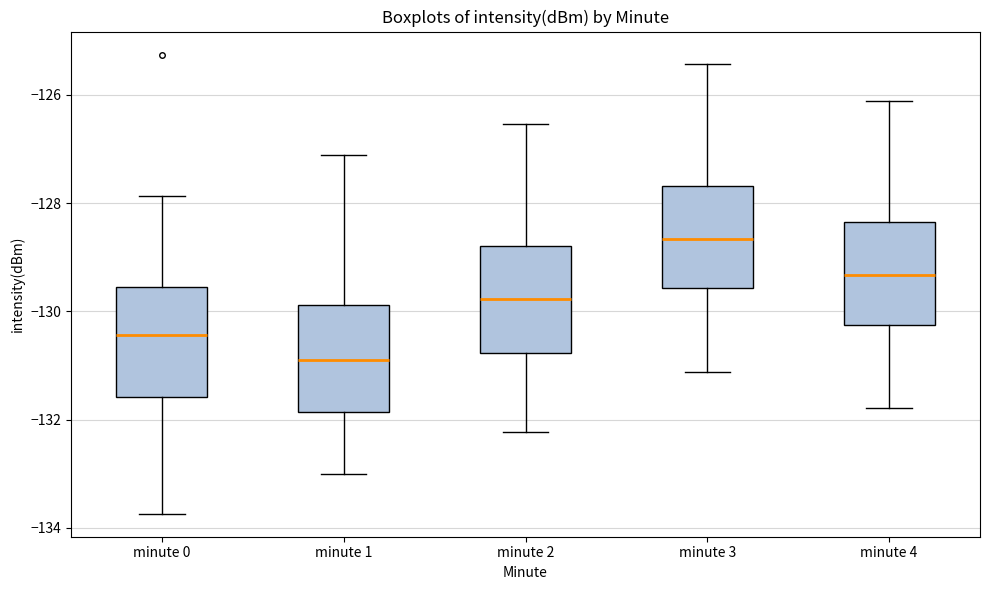

Reading left to right, read every box against the y-axis: the position of its median line, the range the box covers, and the ends of its whiskers. The values are not printed on the chart, so give them approximately, as read against the axis.

minute 0: median -130.4, box -131.6 to -129.6, whiskers -133.8 to -127.8
minute 1: median -131.0, box -131.8 to -129.8, whiskers -133.0 to -127.2
minute 2: median -129.8, box -130.8 to -128.8, whiskers -132.2 to -126.6
minute 3: median -128.6, box -129.6 to -127.6, whiskers -131.2 to -125.4
minute 4: median -129.4, box -130.2 to -128.4, whiskers -131.8 to -126.2